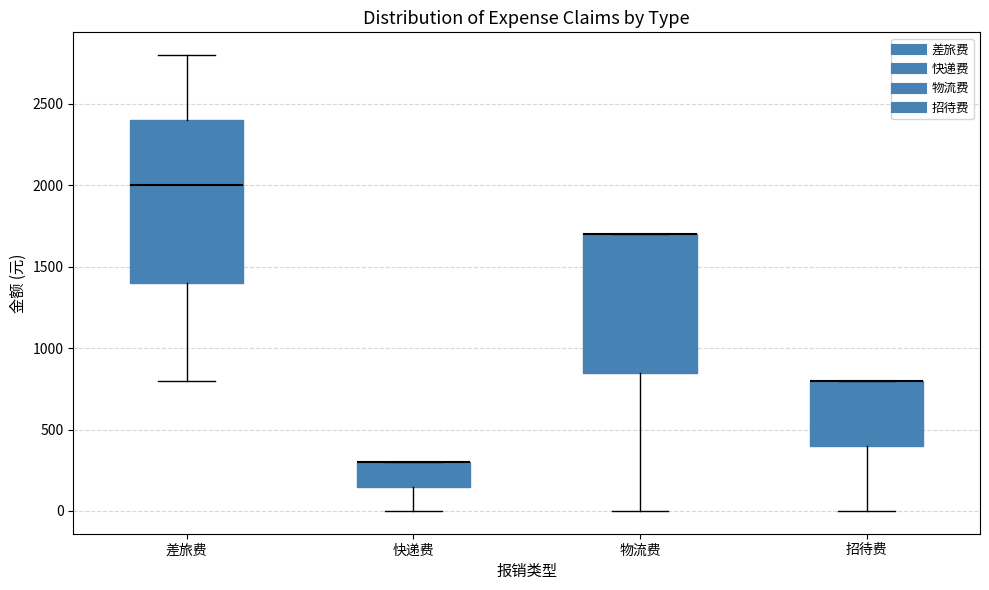

Where does the lower whisker of the box for 招待费 end on the y-axis? The values are not printed on the chart, so give them approximately, as read against the axis.

0